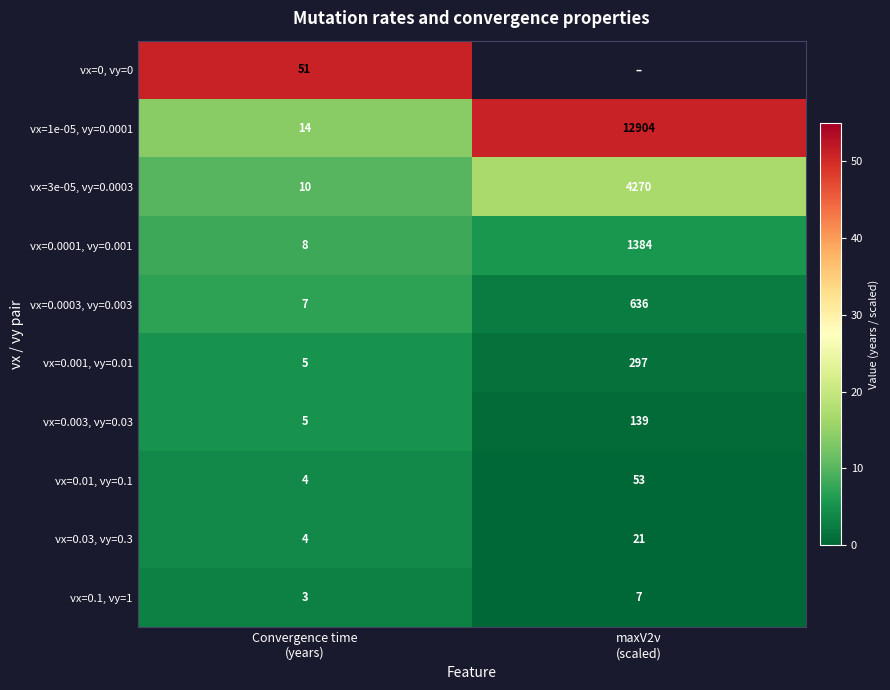

At how many categories does at least one series exceed 36?

2